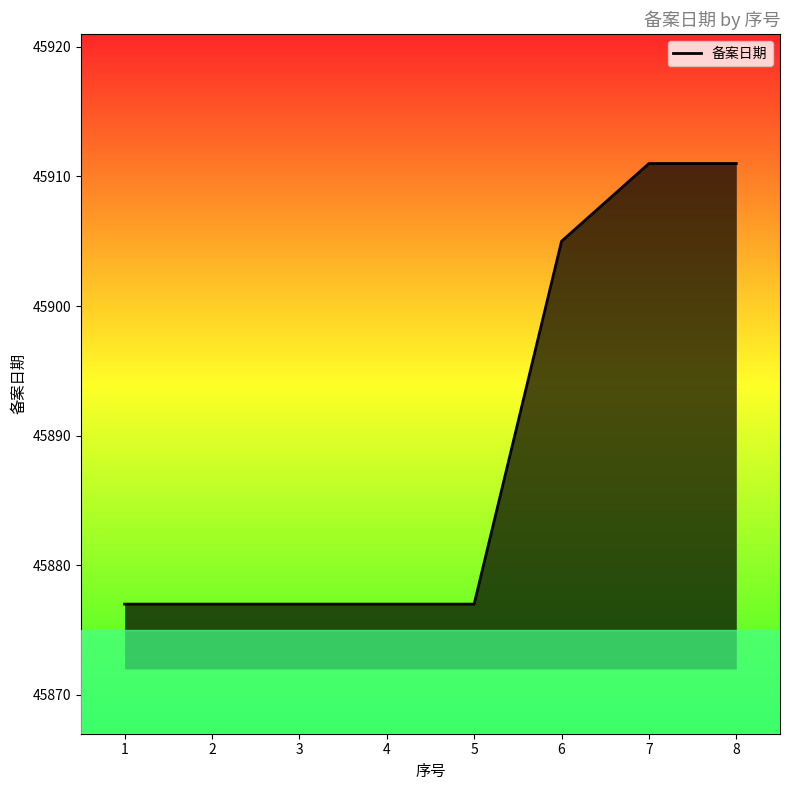

What is the smallest value displayed?

45877